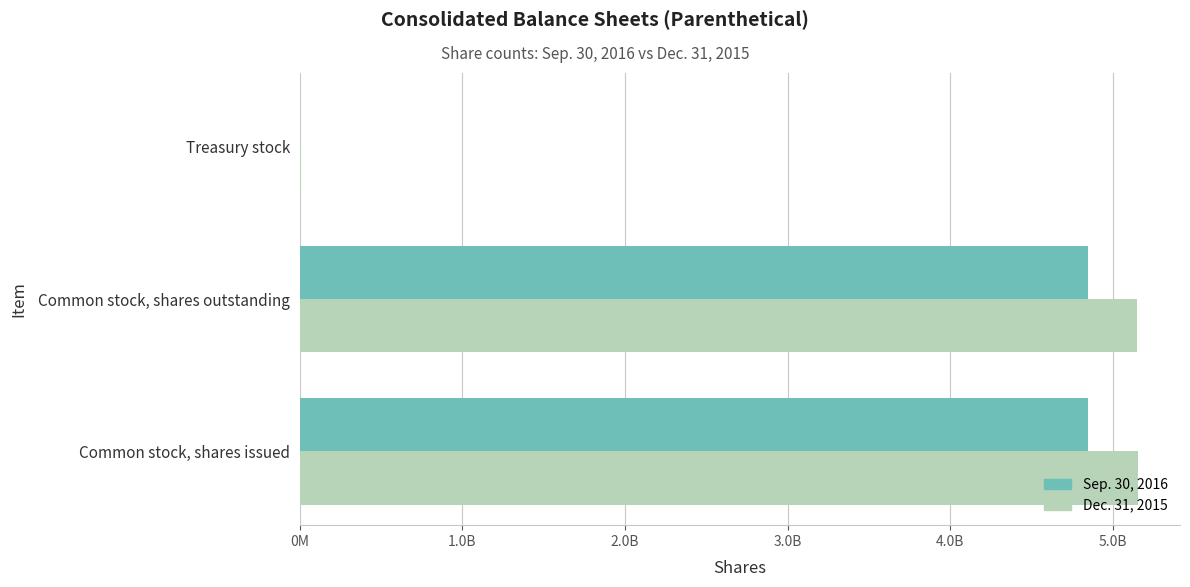

What is the sum of all Sep. 30, 2016 values?

9692308000